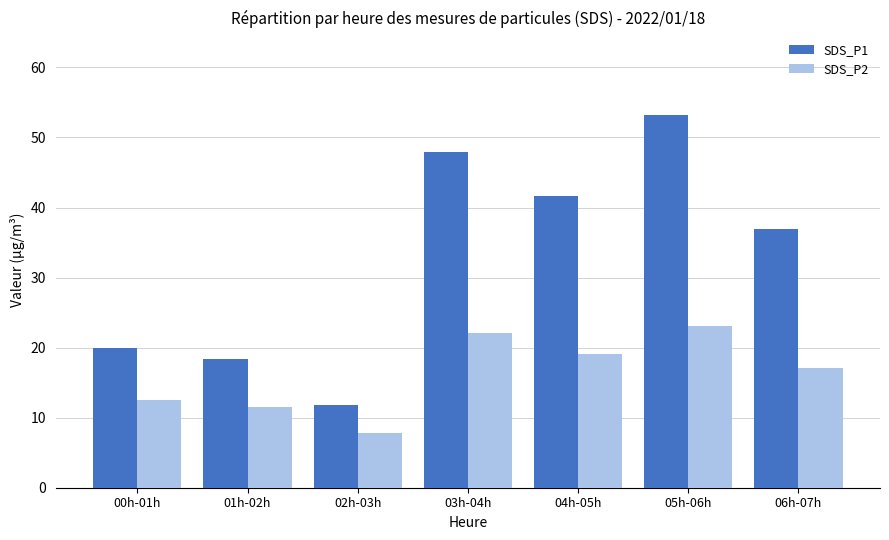

Count the number of categories in the chart.

7